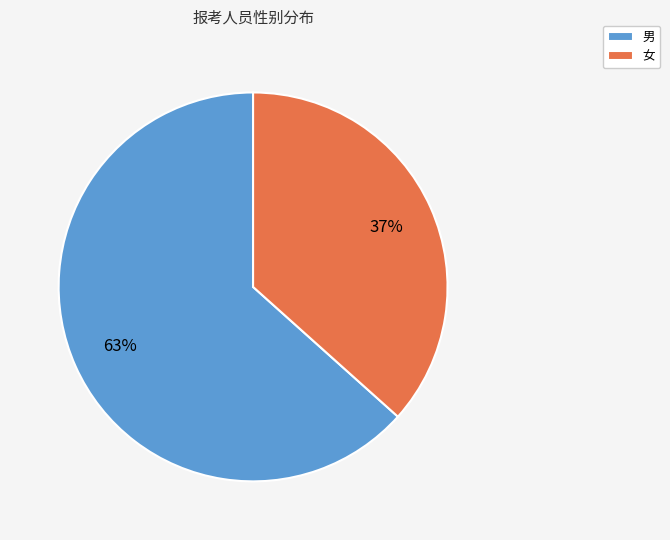

Which slice is the largest?

男